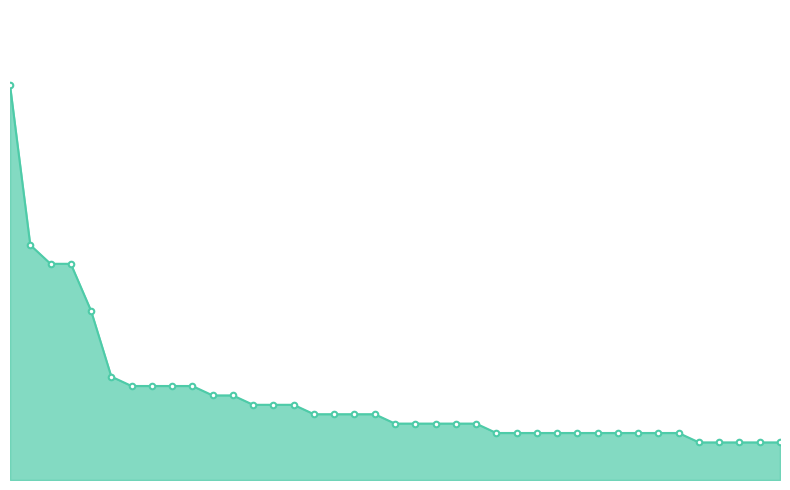

What is the value of the 1st point from the left?

42